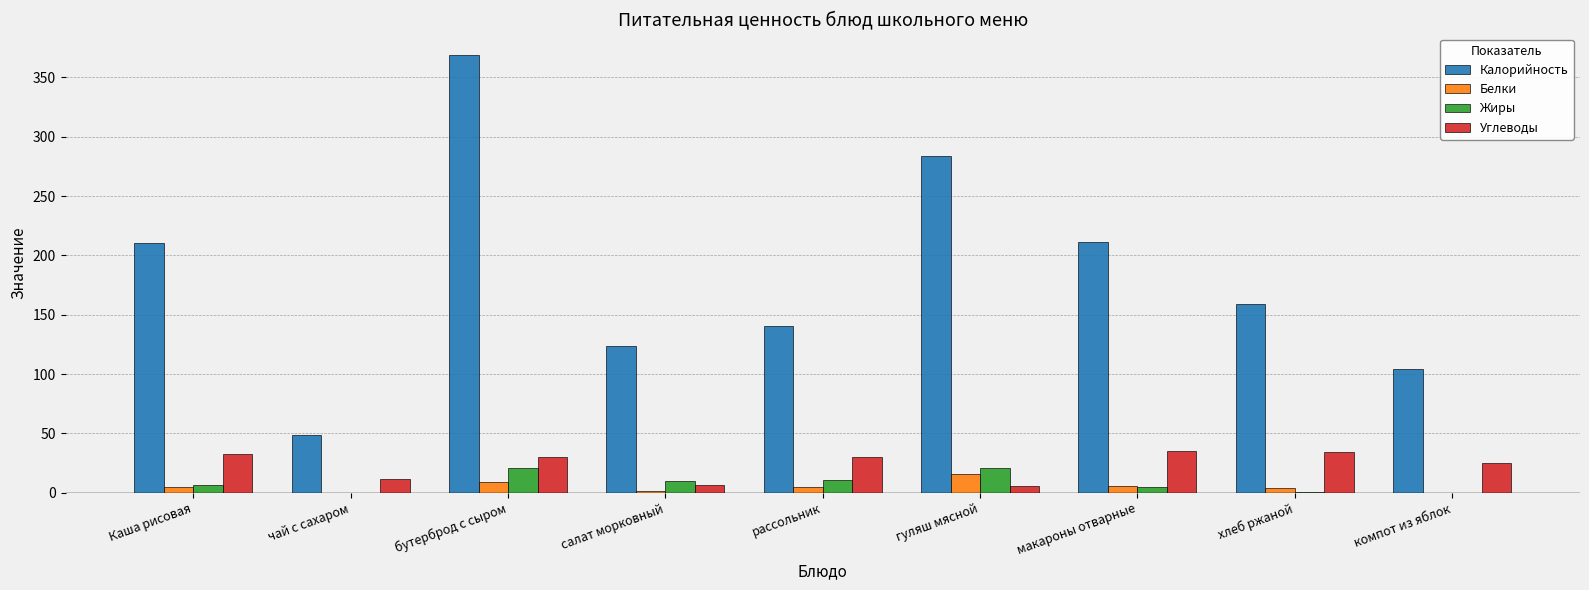

At which category is the sum across all series the highest?

бутерброд с сыром